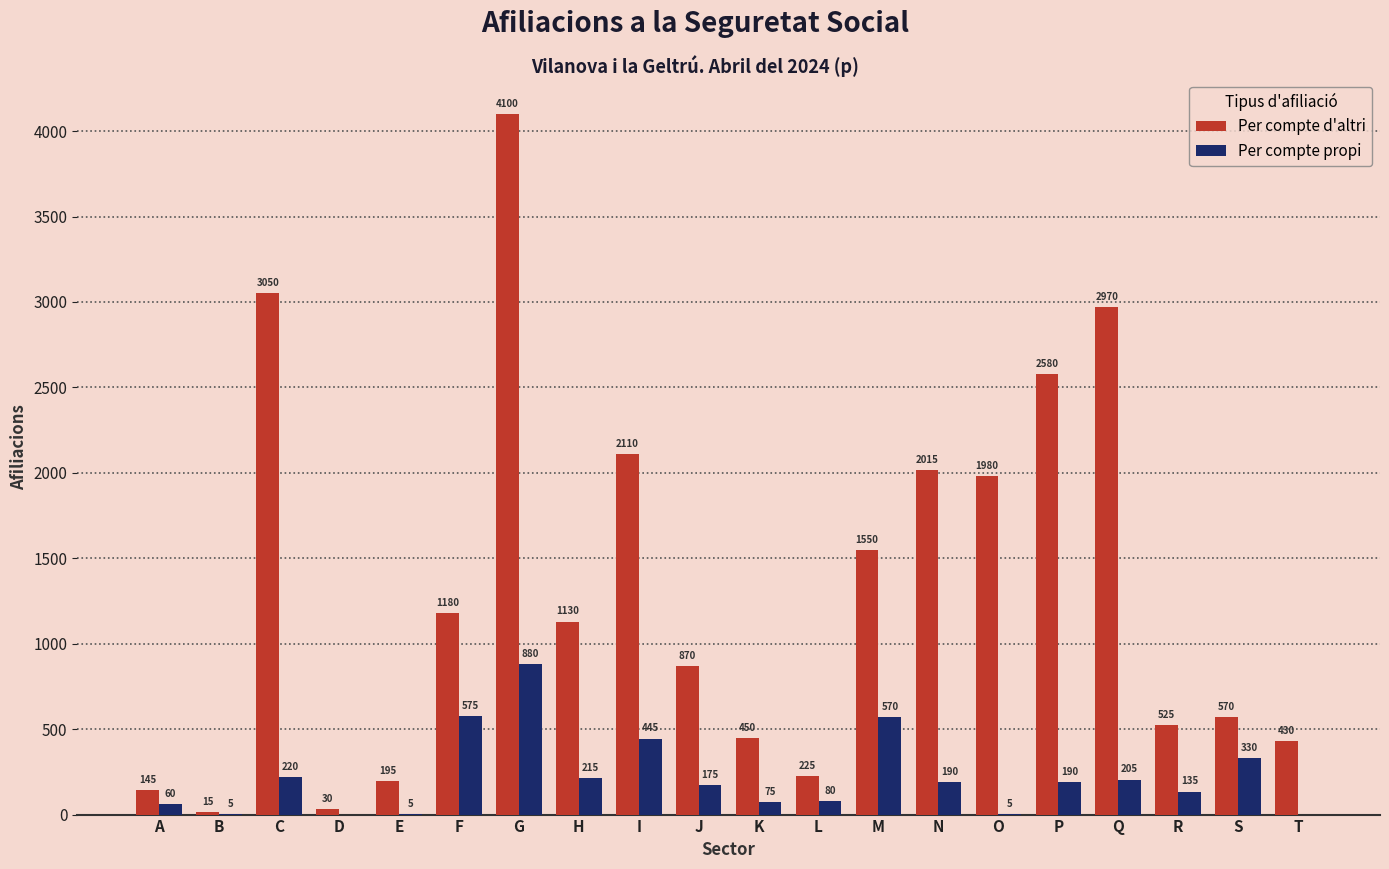

Which series changed the most between E and R?

Per compte d'altri